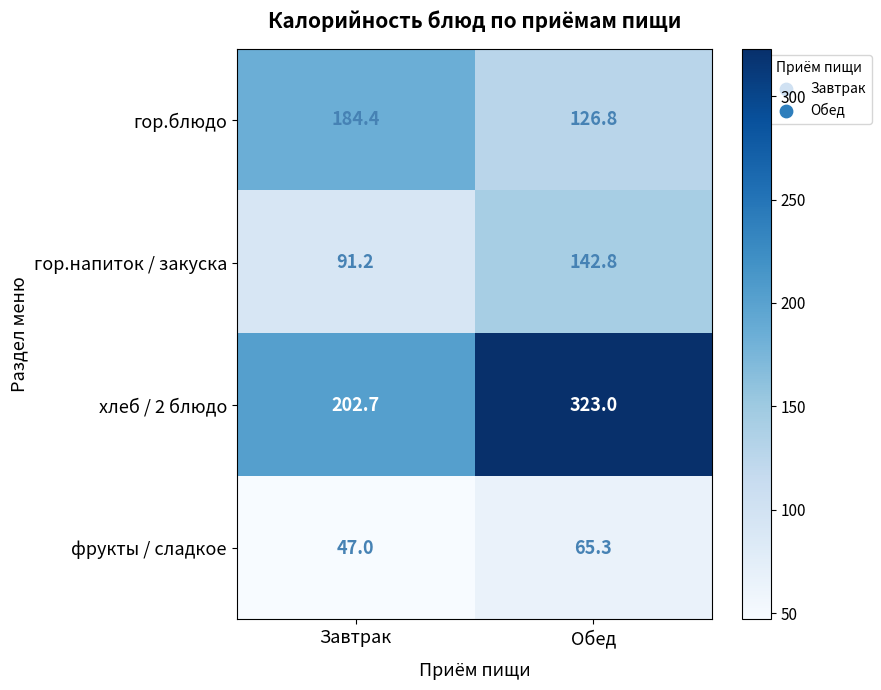

What is the greatest value displayed?

323.0